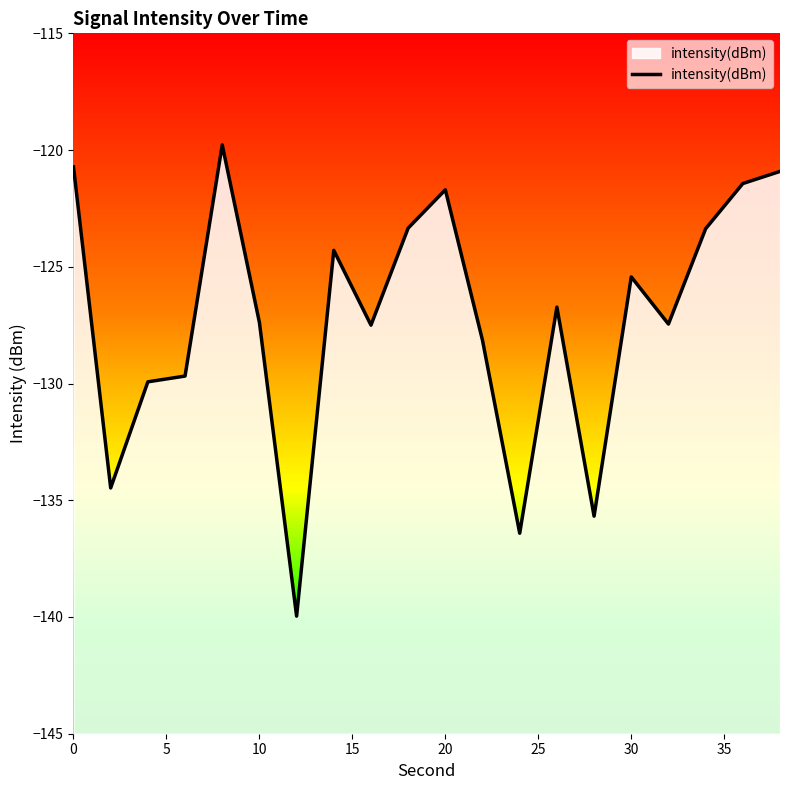

What is the lowest value of the intensity(dBm) series?

-140.0